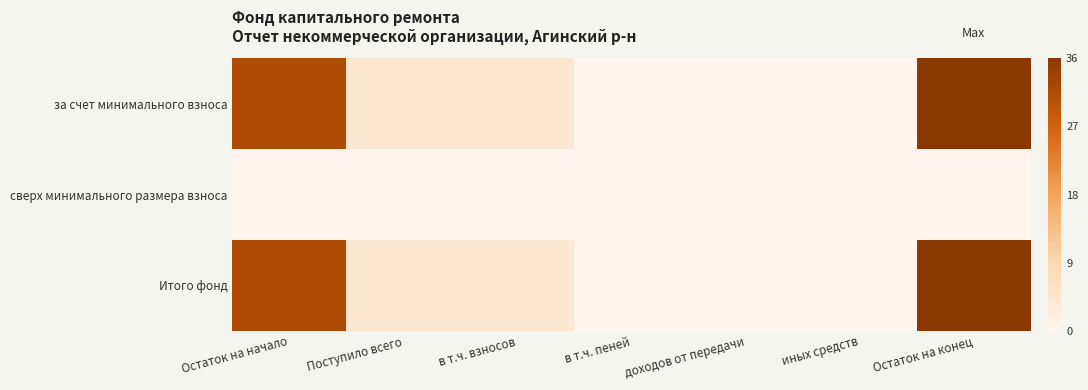

Count the number of categories in the chart.

7